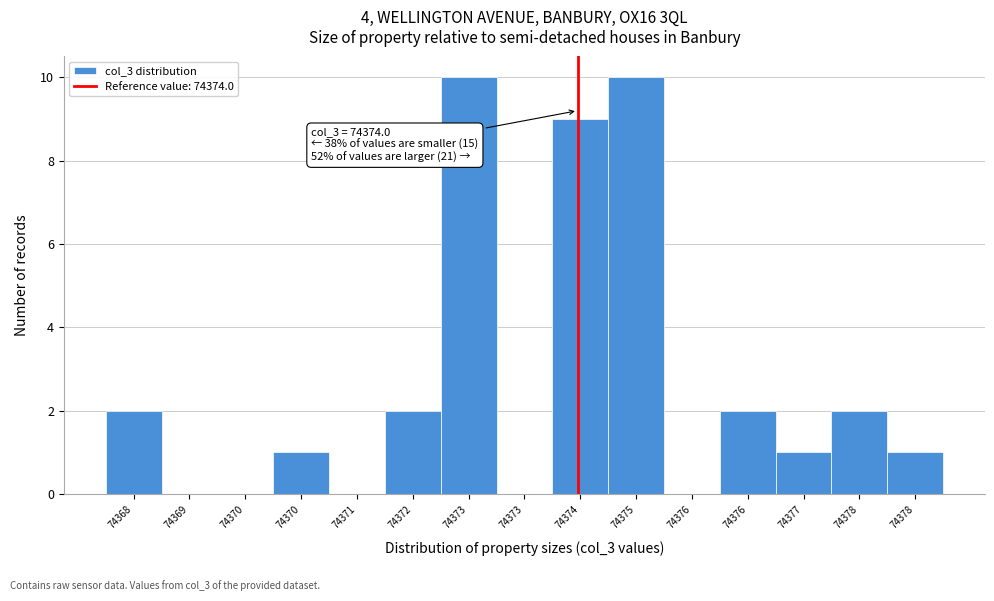

How many categories are shown in the chart?

15